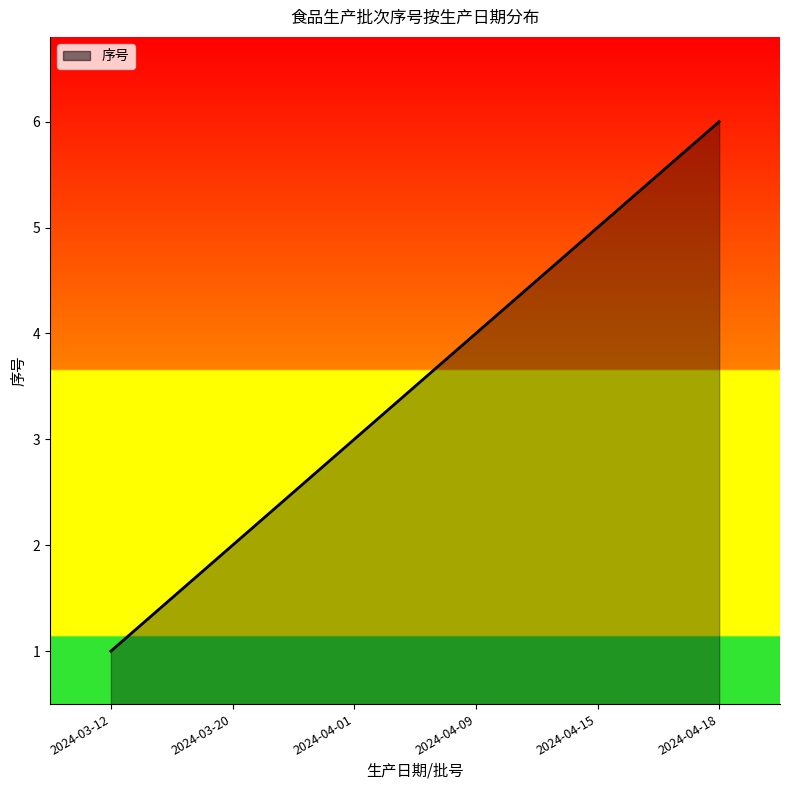

Does the chart display data point markers on the line(s)?

No